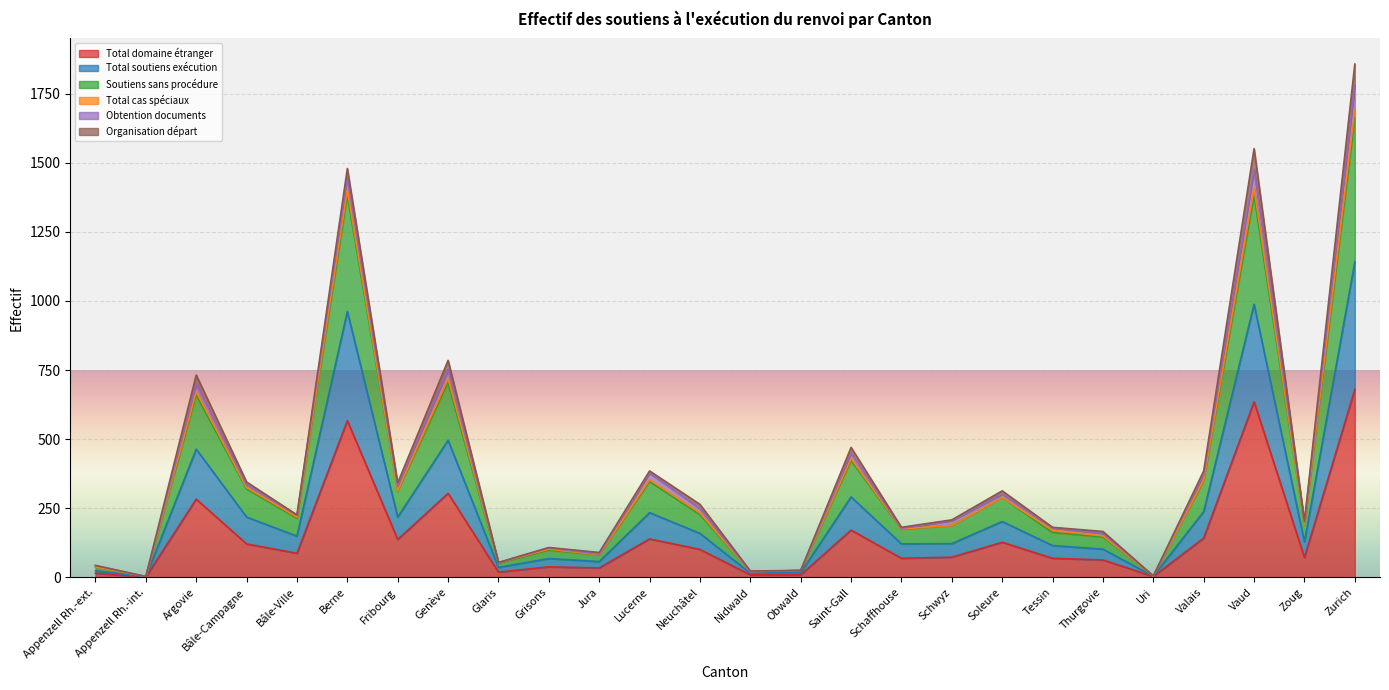

Is it true that Total domaine étranger equals 833 at Vaud?

False